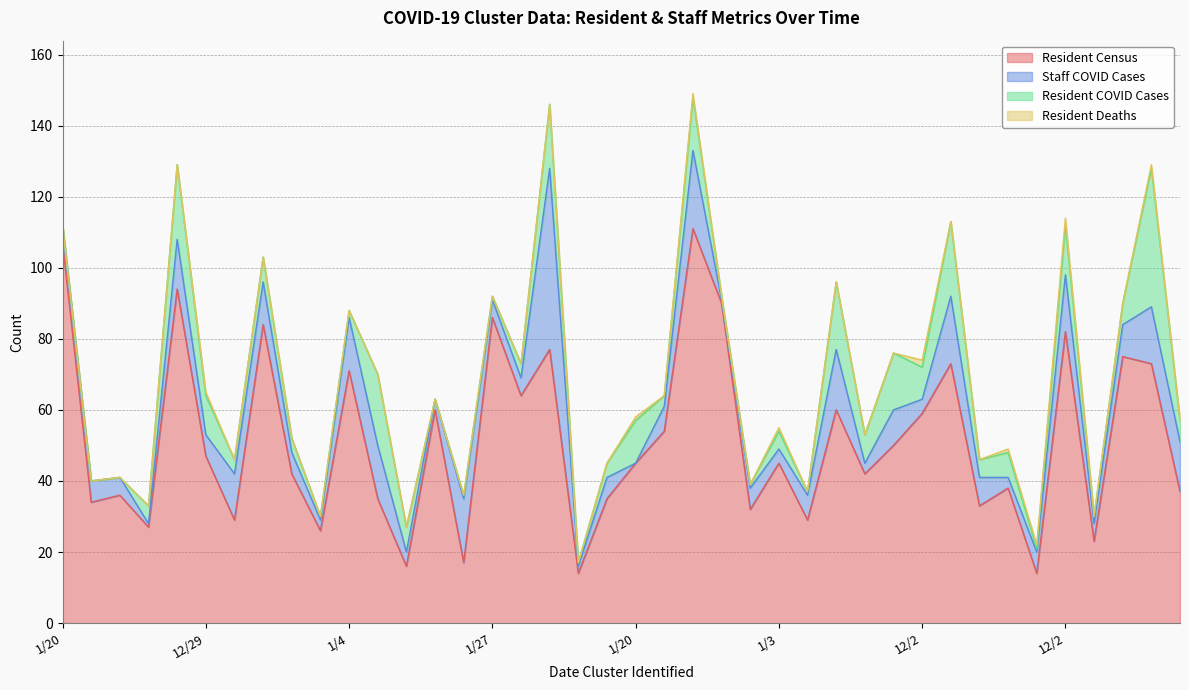

What are all the series names shown in the legend?

Resident Census, Staff COVID Cases, Resident COVID Cases, Resident Deaths